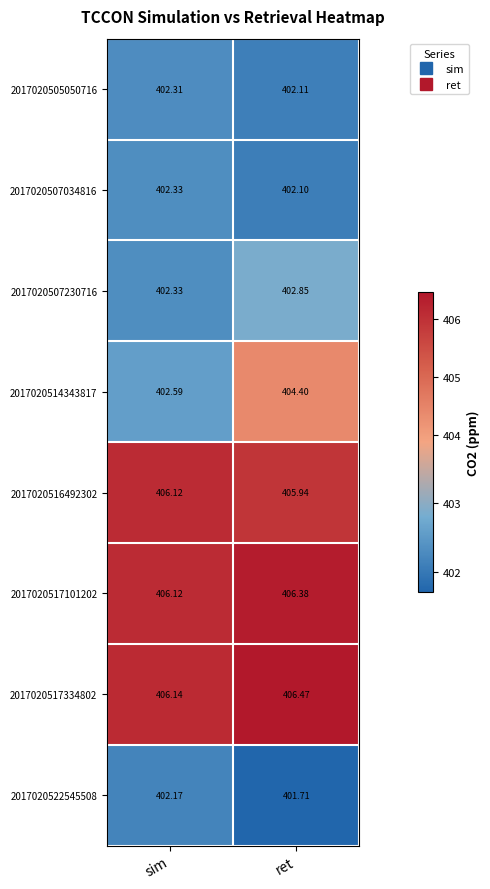

Which category has the lowest value in the 2017020516492302 series?

ret